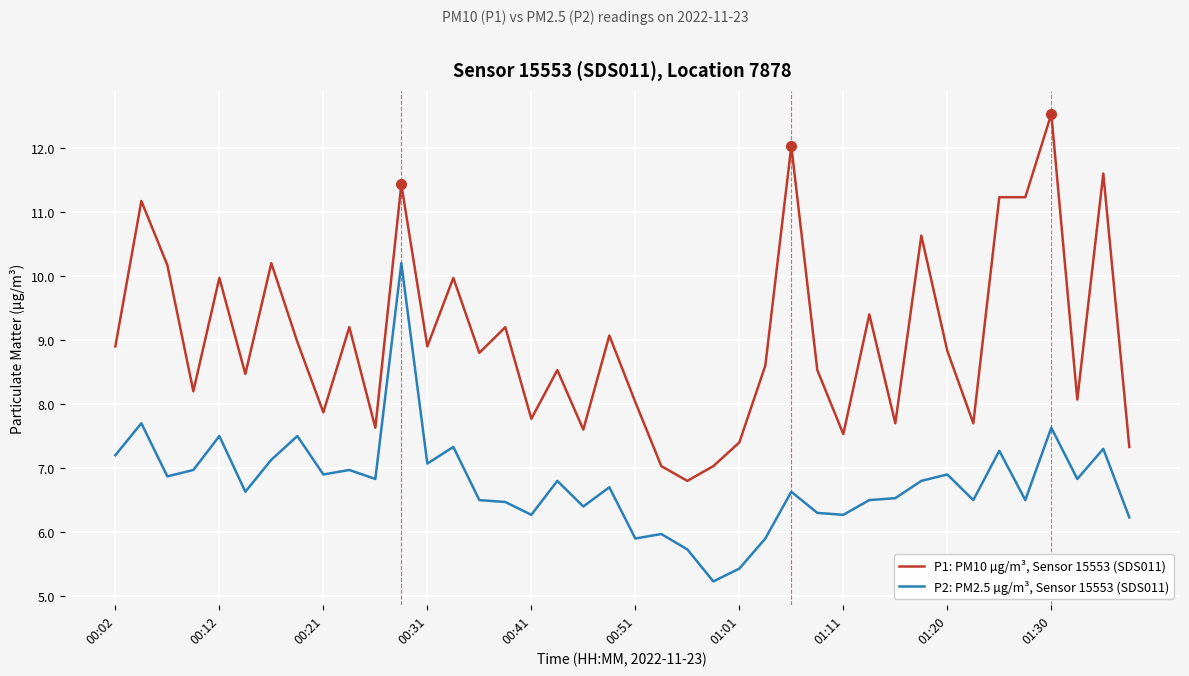

Which series has the largest total across all categories?

P1: PM10 µg/m³, Sensor 15553 (SDS011)